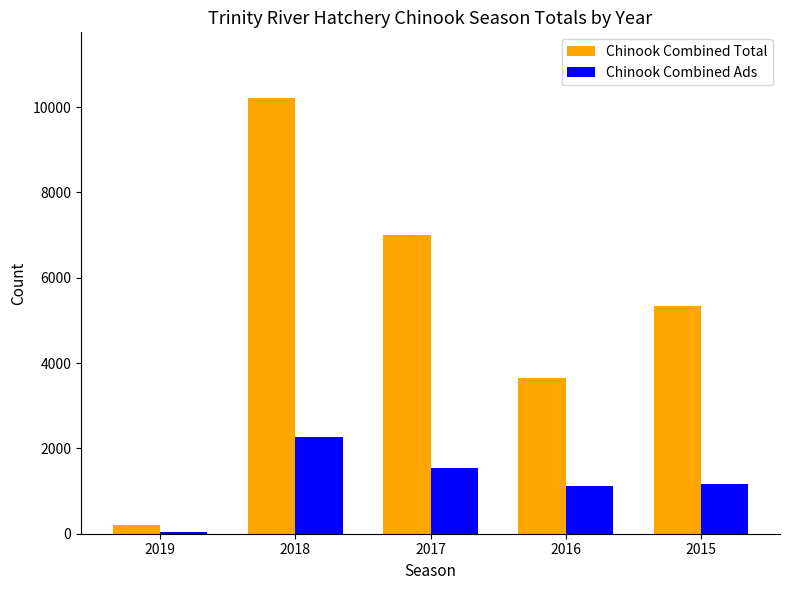

What is the sum of all Chinook Combined Ads values?

6151